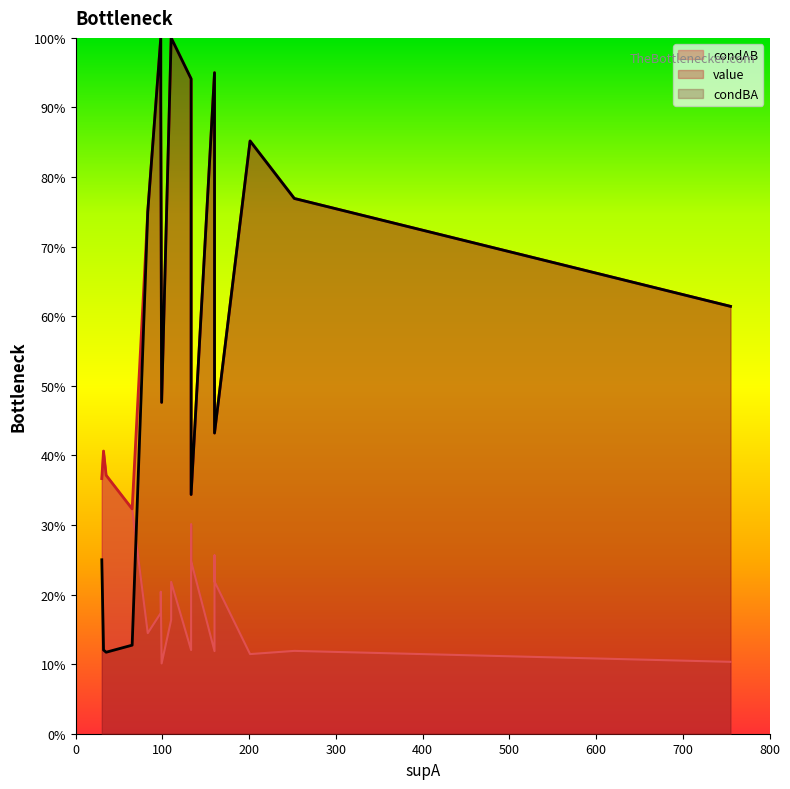

Does the chart display data point markers on the line(s)?

No